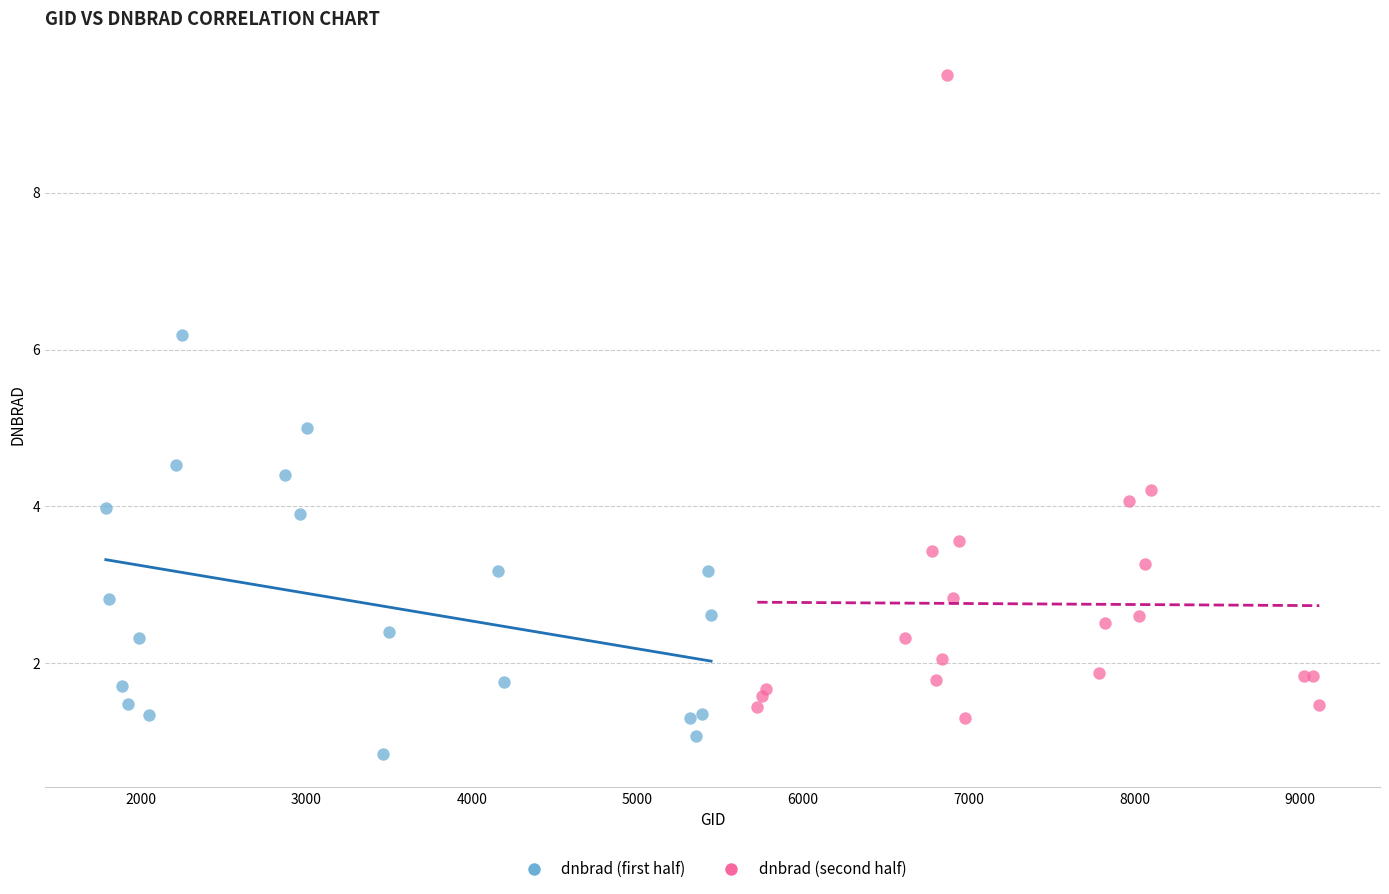

Which series reaches the maximum Y coordinate?

dnbrad (second half)